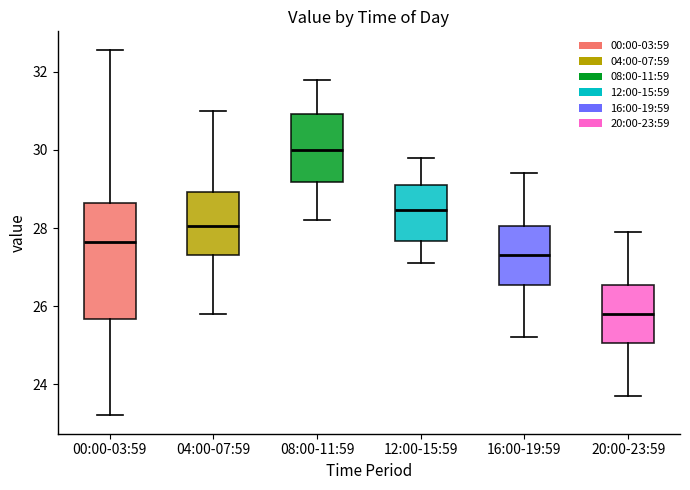

Which box is the tallest, from its lower edge to its upper edge?

00:00-03:59